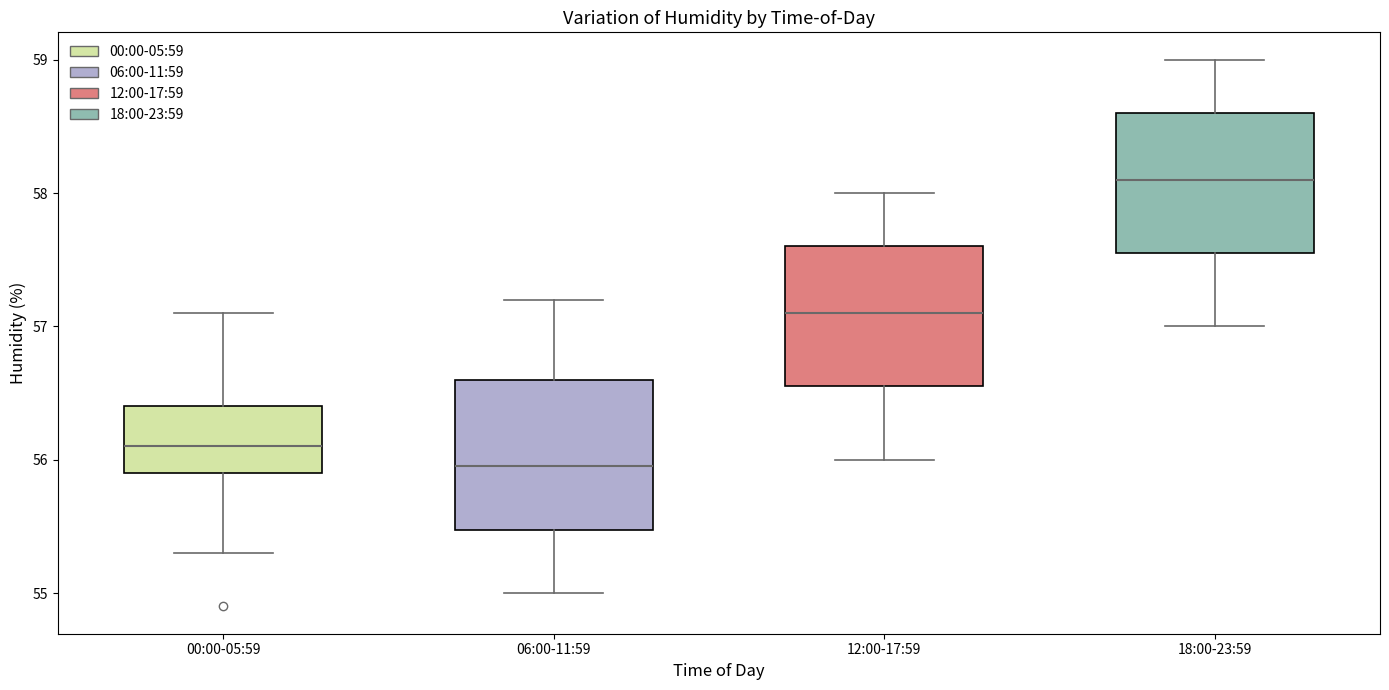

Which box's median line is the highest?

18:00-23:59